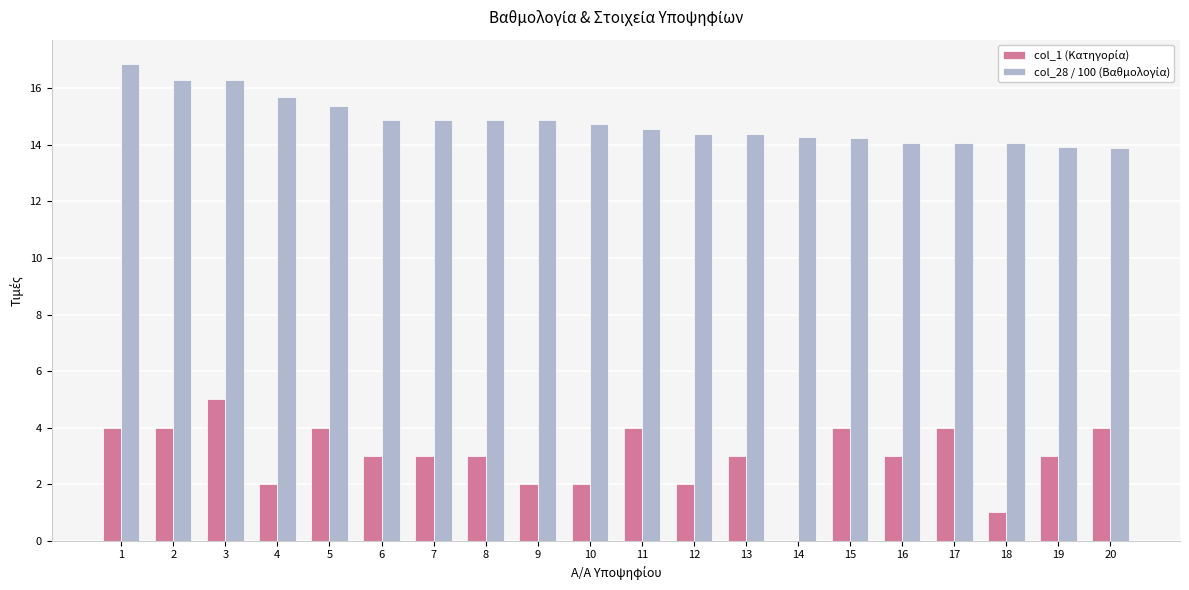

What is the maximum value shown in the chart?

16.9